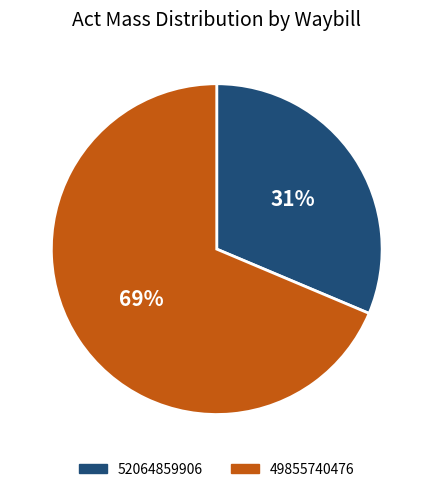

What is the majority slice?

49855740476